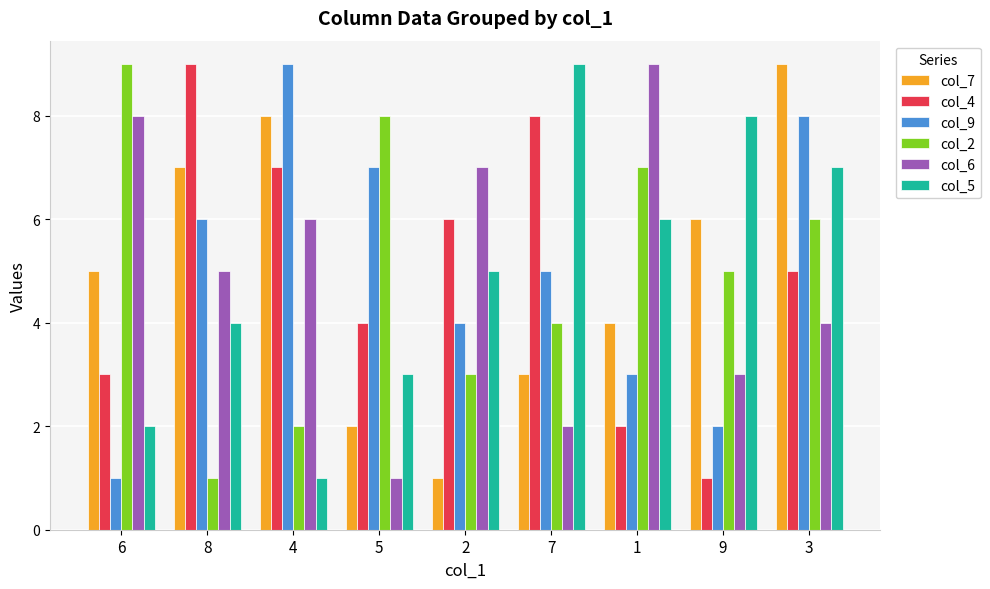

Reading right to left, list all the values displayed in this chart.

col_7: 9	6	4	3	1	2	8	7	5
col_4: 5	1	2	8	6	4	7	9	3
col_9: 8	2	3	5	4	7	9	6	1
col_2: 6	5	7	4	3	8	2	1	9
col_6: 4	3	9	2	7	1	6	5	8
col_5: 7	8	6	9	5	3	1	4	2